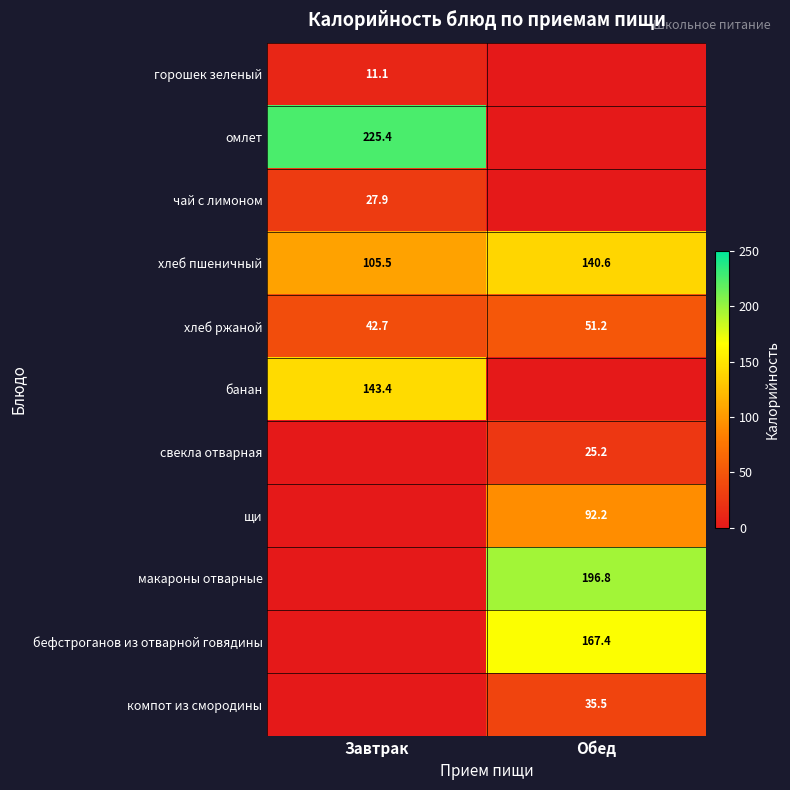

At which label is хлеб пшеничный closest to 123?

Завтрак